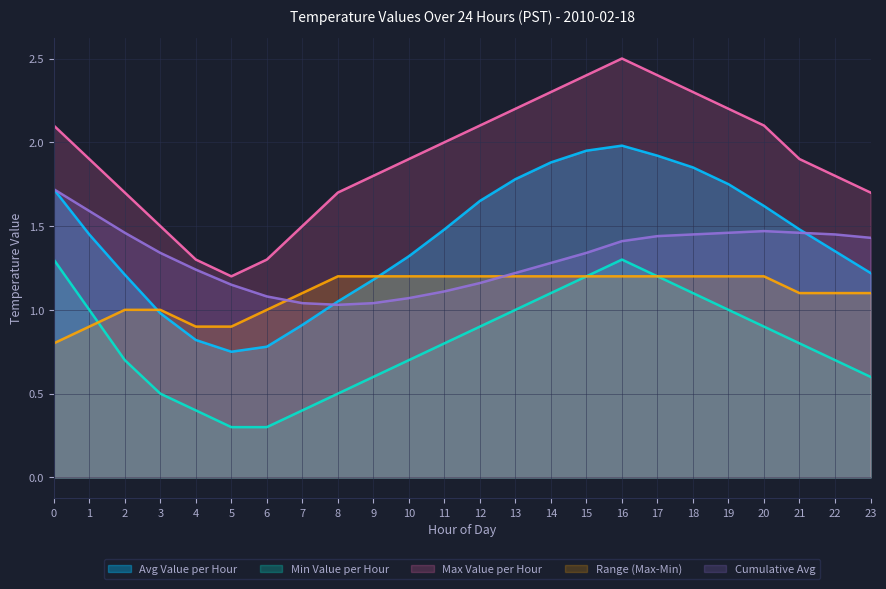

Is it true that Cumulative Avg equals 2.0 at 2?

False